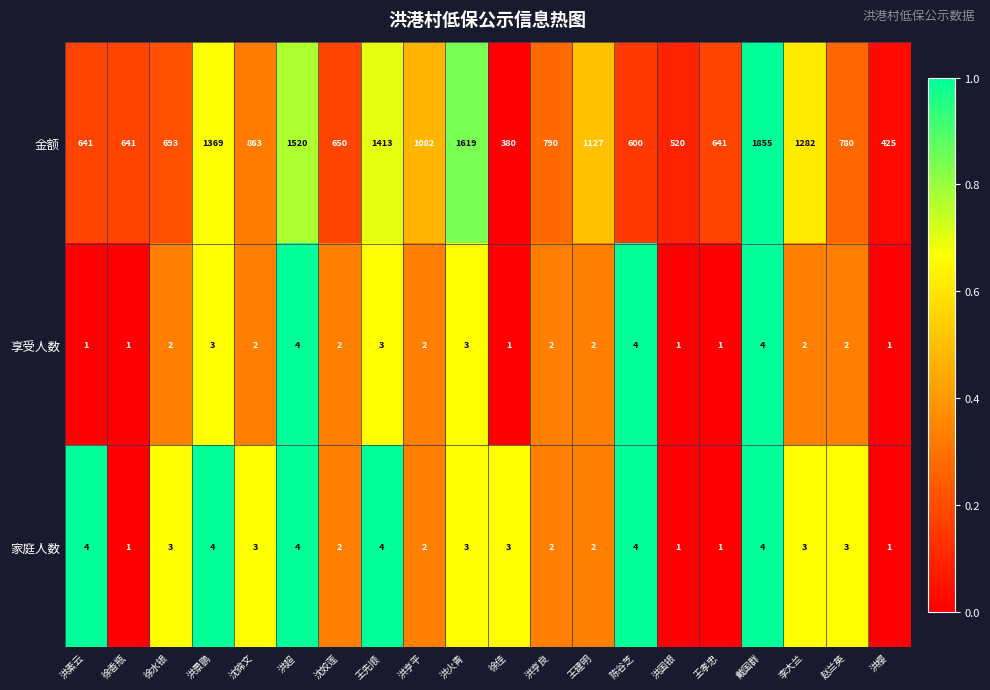

What value does the 家庭人数 series have at 洪素云?

4